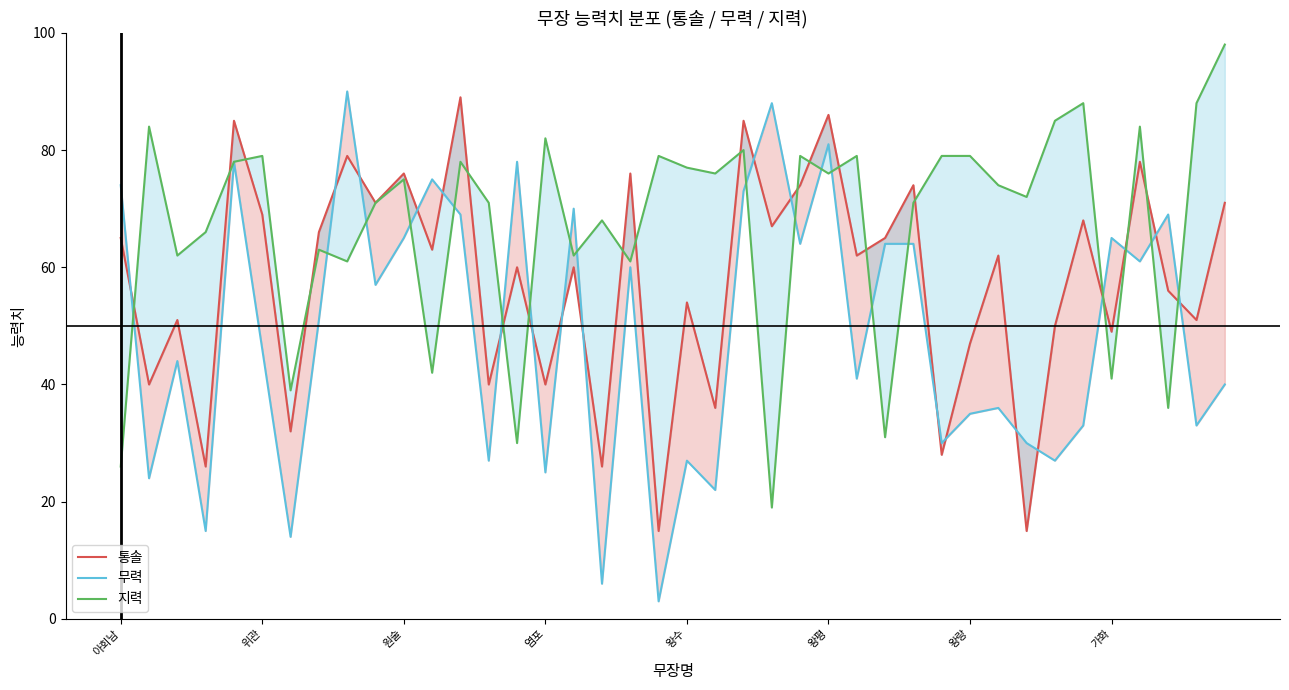

How many data points in 통솔 are less than 62?

19